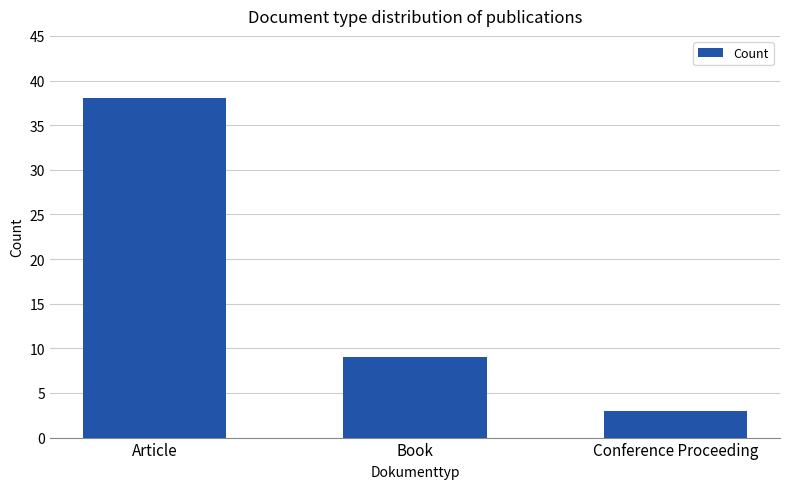

Reading left to right, extract all data points from this chart.

38	9	3